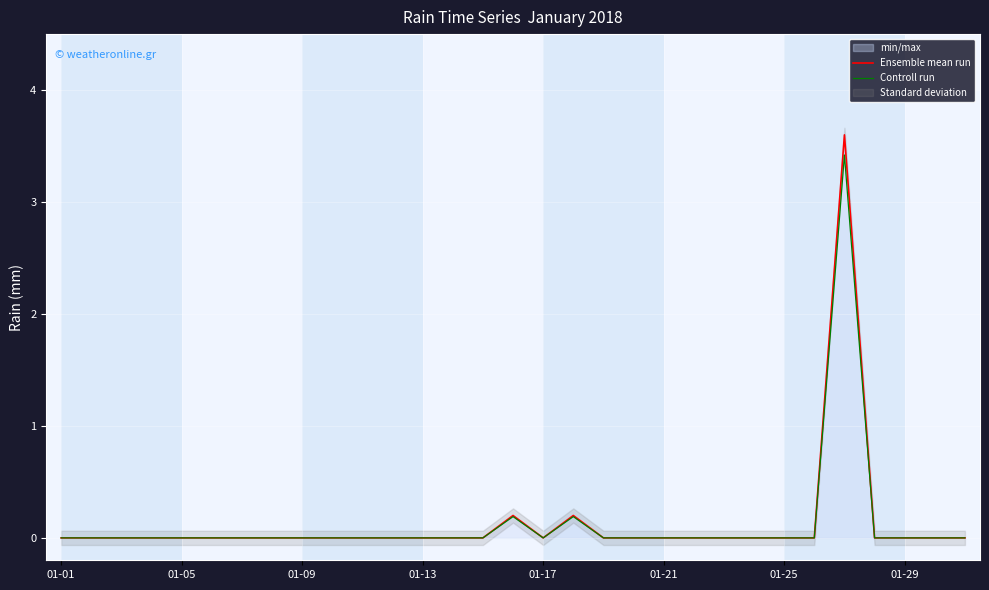

What is the maximum value for Controll run?

3.4